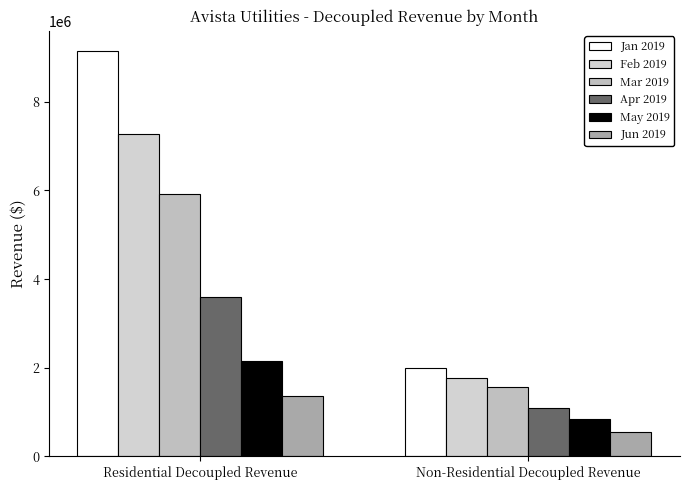

How many data points in May 2019 are less than 2144036?

1